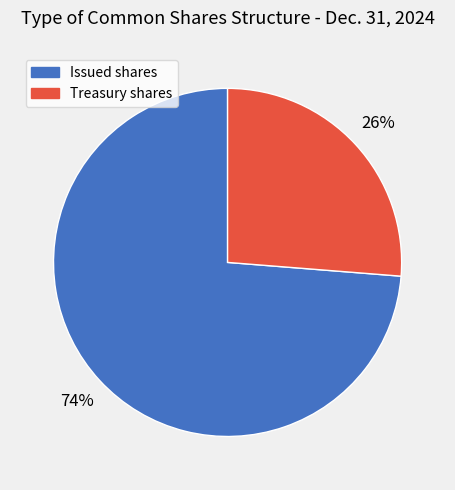

To the nearest percent, what is the average slice percentage?

50%